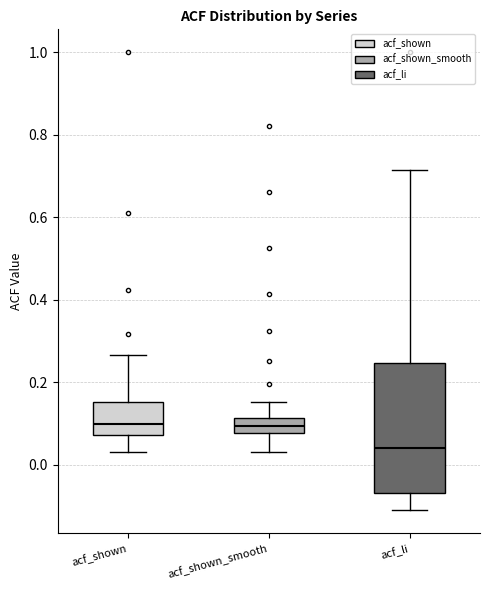

Which box is the tallest, from its lower edge to its upper edge?

acf_li